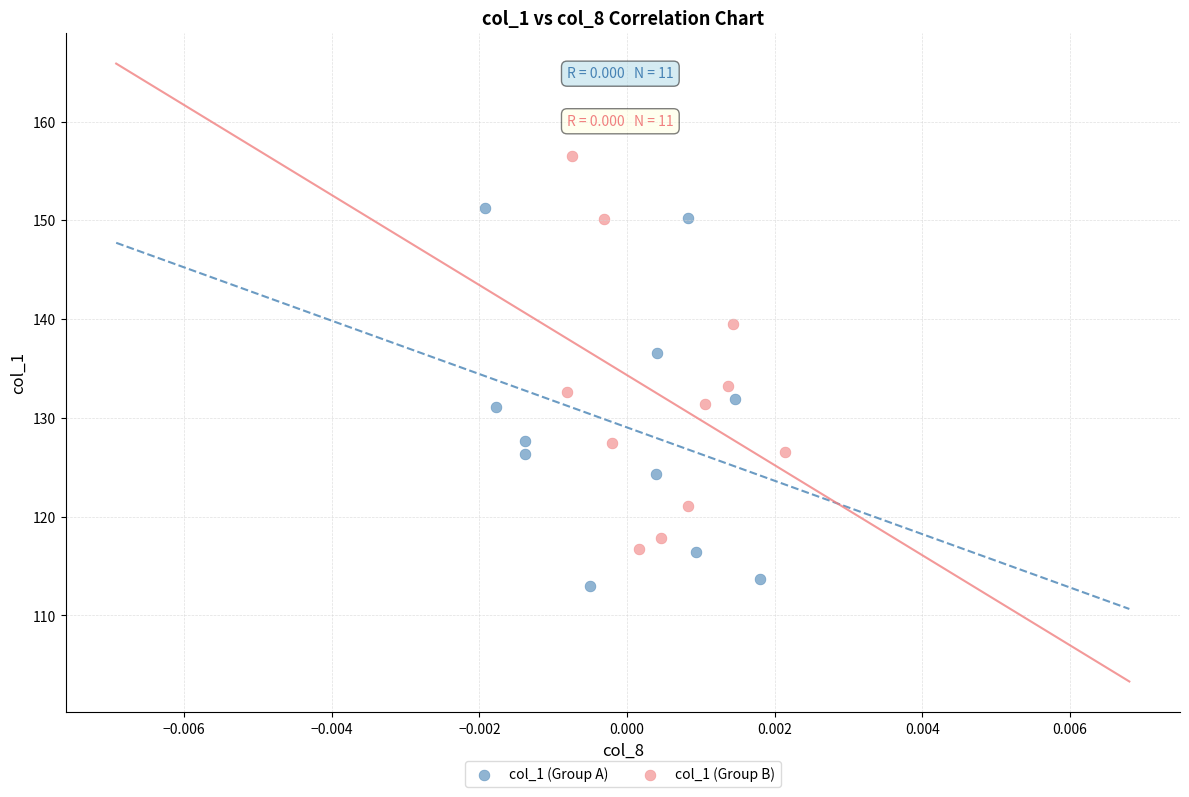

Which series contains the highest Y value?

col_1 (Group B)